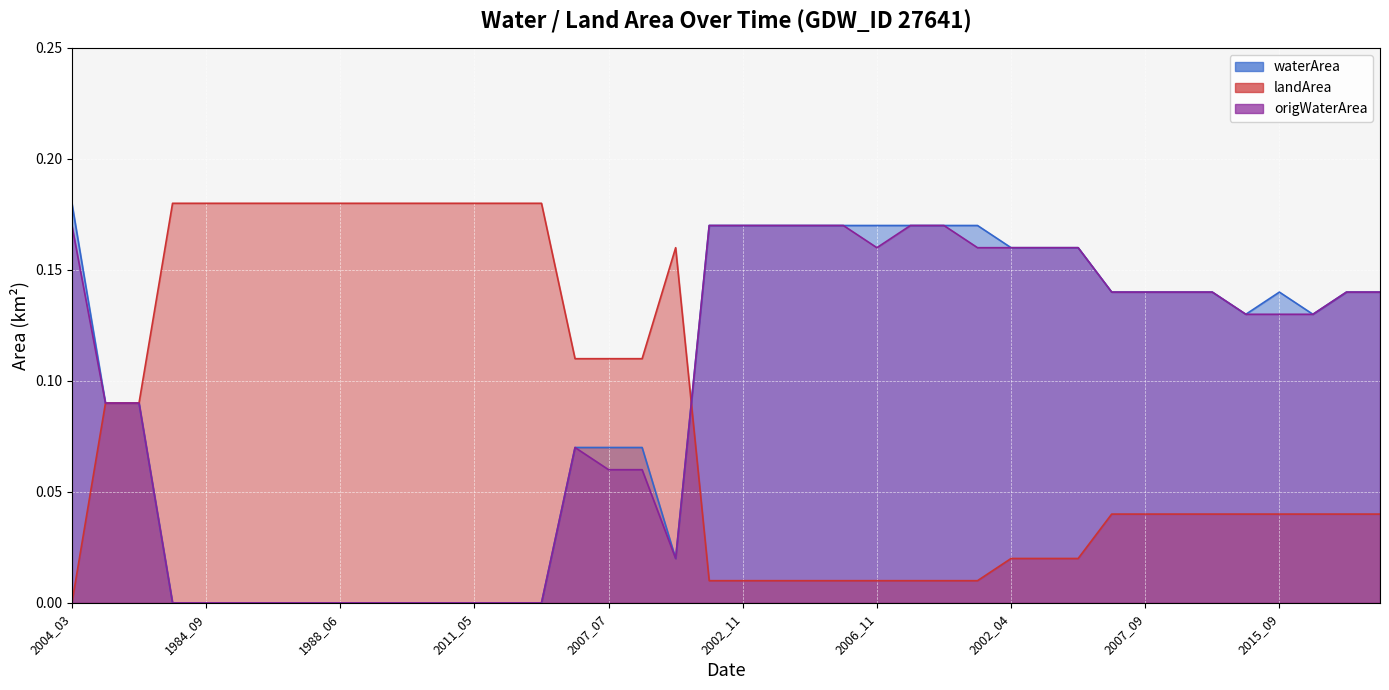

Which series has the largest range (max minus min)?

waterArea